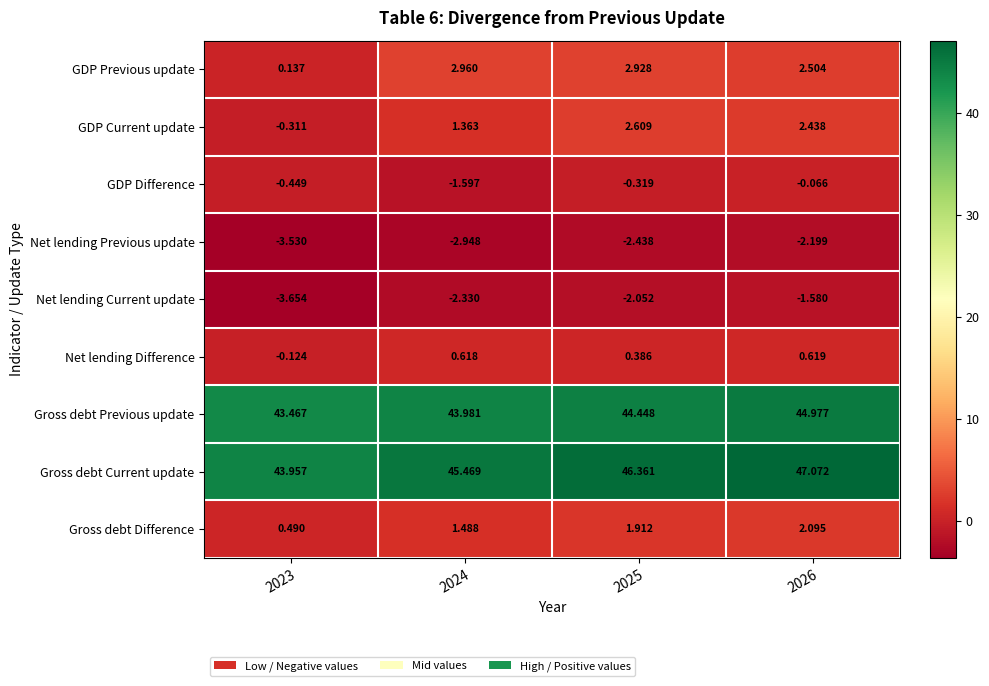

Is the value of Net lending Previous update at 2025 greater than the value of Gross debt Difference at 2023?

No